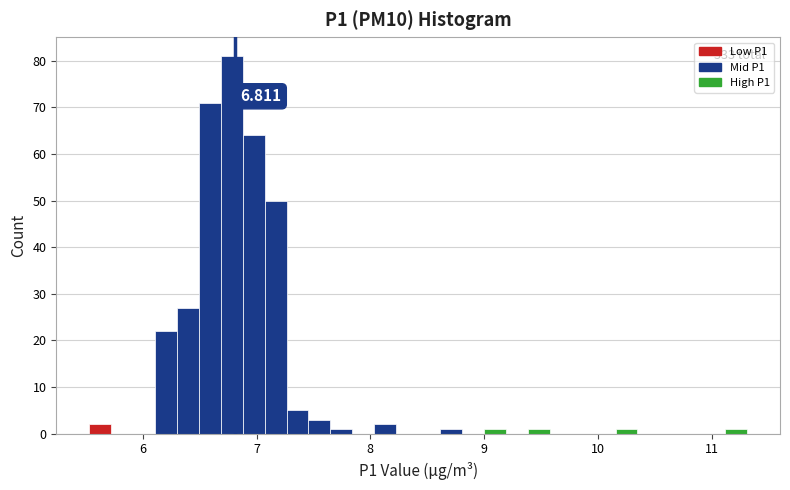

Read against the x-axis, roughly where is the centre of the tallest bar?

6.8